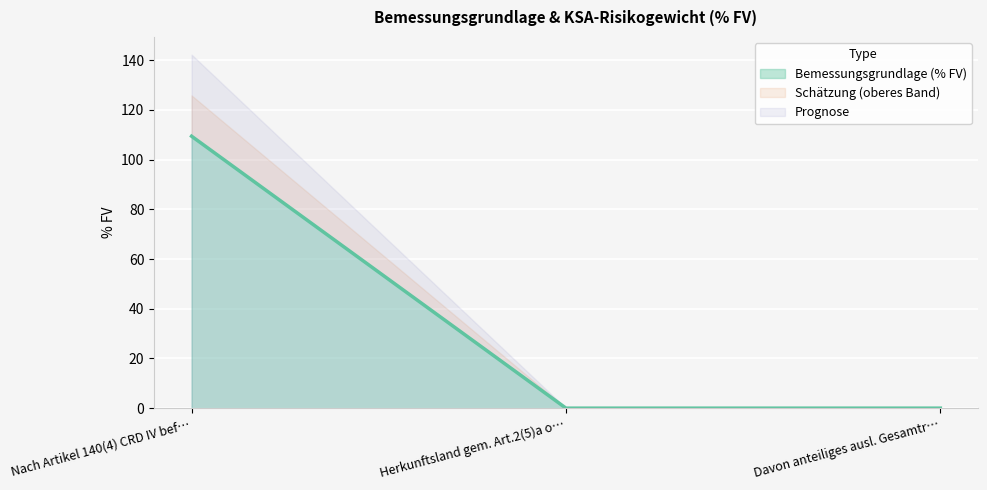

The value of Bemessungsgrundlage (% FV) at Herkunftsland gem. Art.2(5)a o… is -33.5. True or false?

False